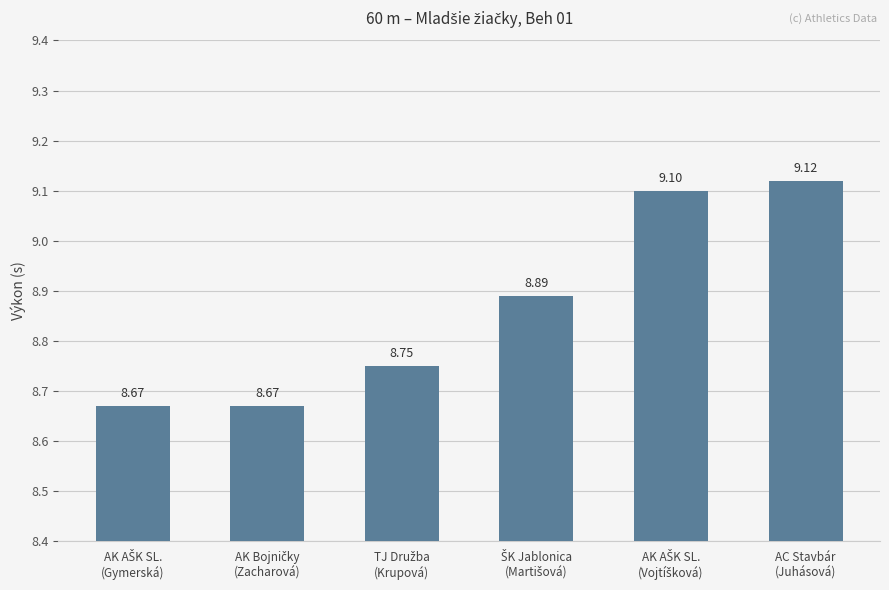

What is the average value?

8.9